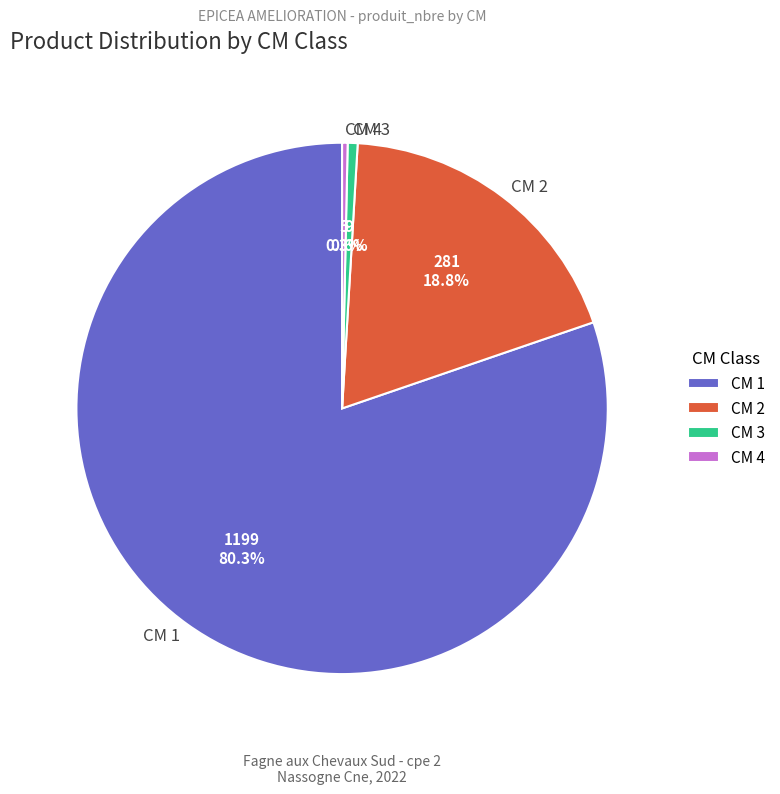

How many segments does this pie chart have?

4